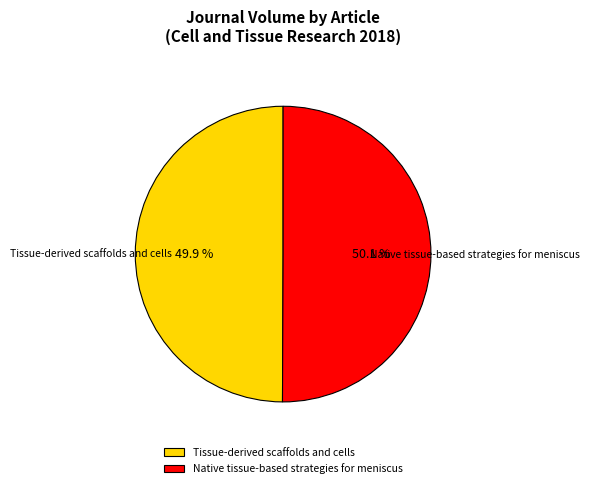

Combined, what portion of the pie is Tissue-derived scaffolds and cells and Native tissue-based strategies for meniscus?

100.0%